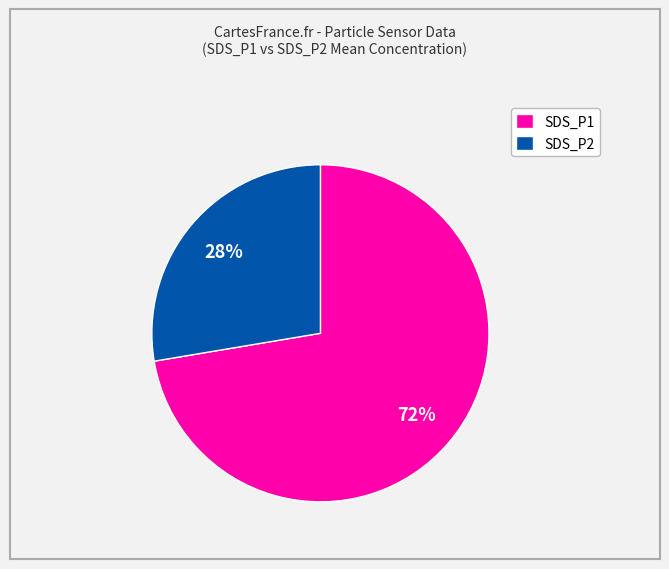

Which category has the biggest portion of the pie?

SDS_P1